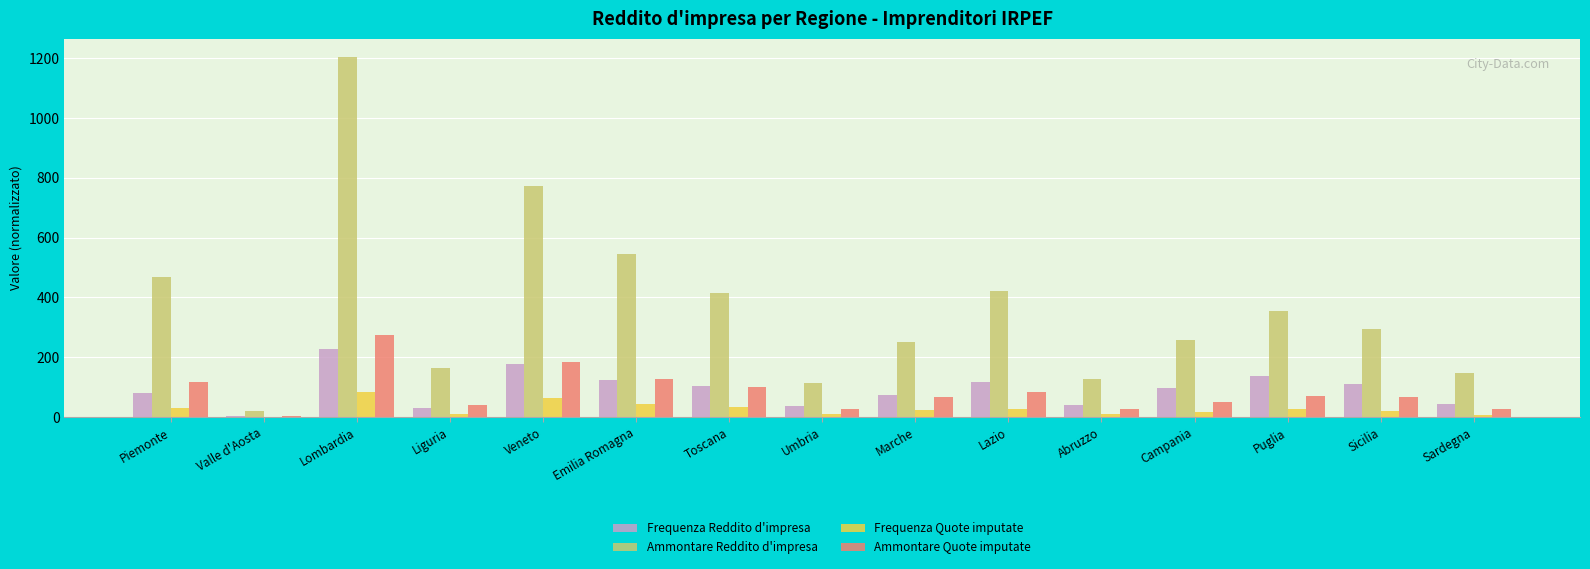

What is the maximum value shown in the chart?

1204.5